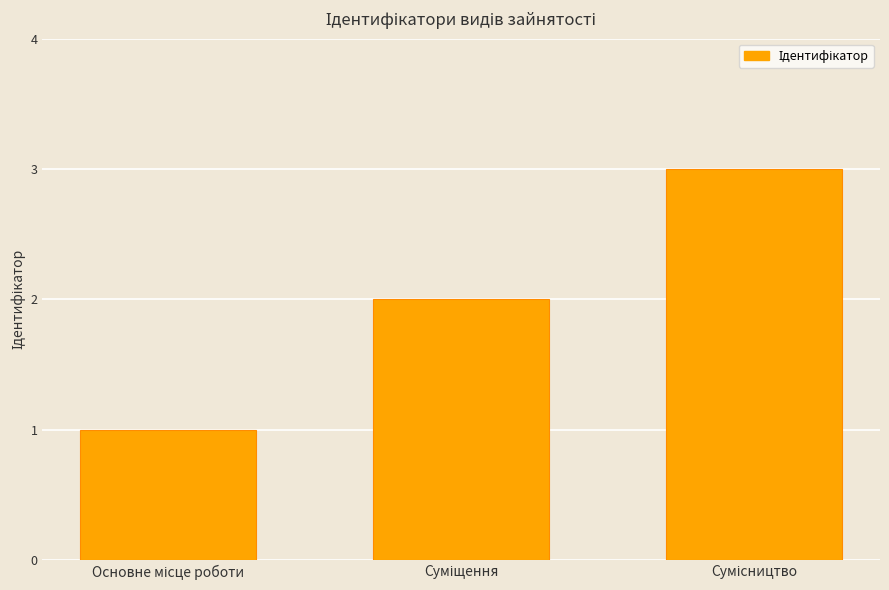

What is the sum of all values?

6